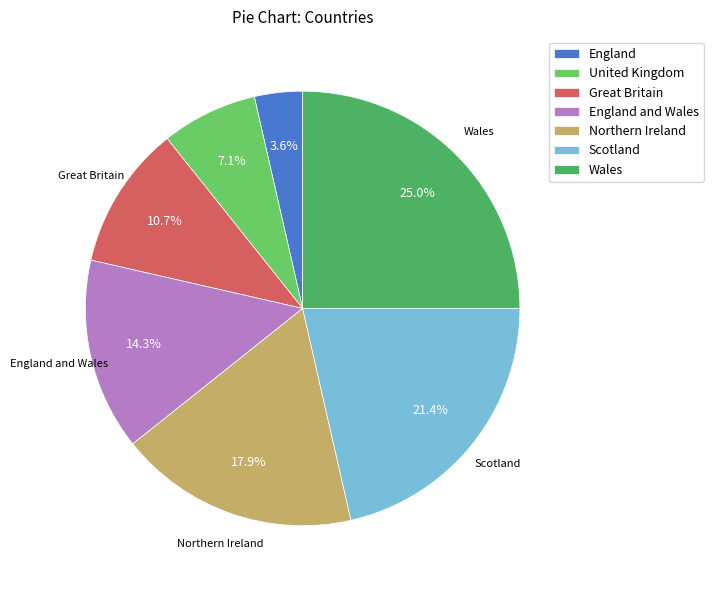

To the nearest percent, what is the average slice percentage?

14%